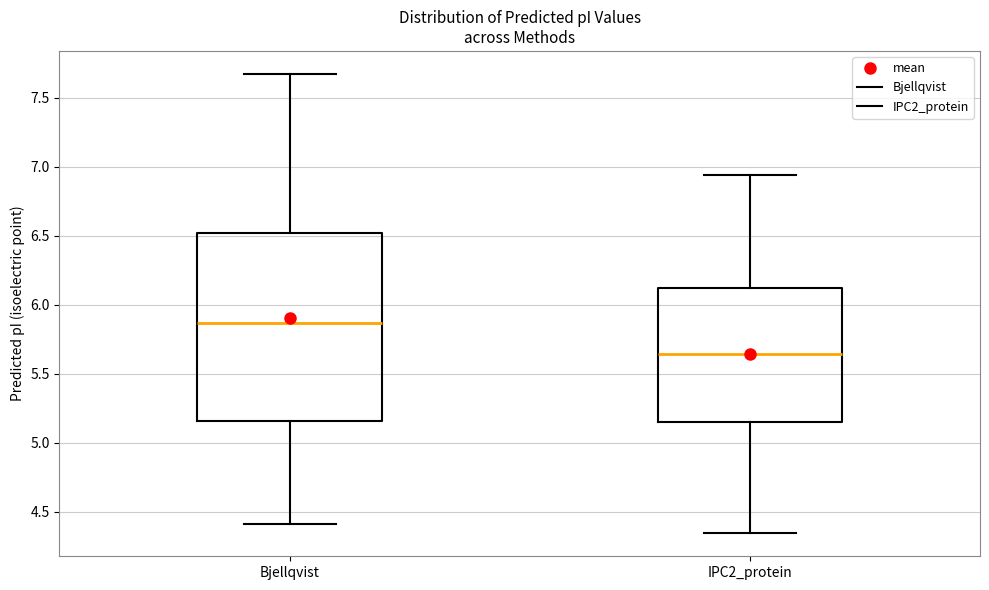

Which box is the tallest, from its lower edge to its upper edge?

Bjellqvist